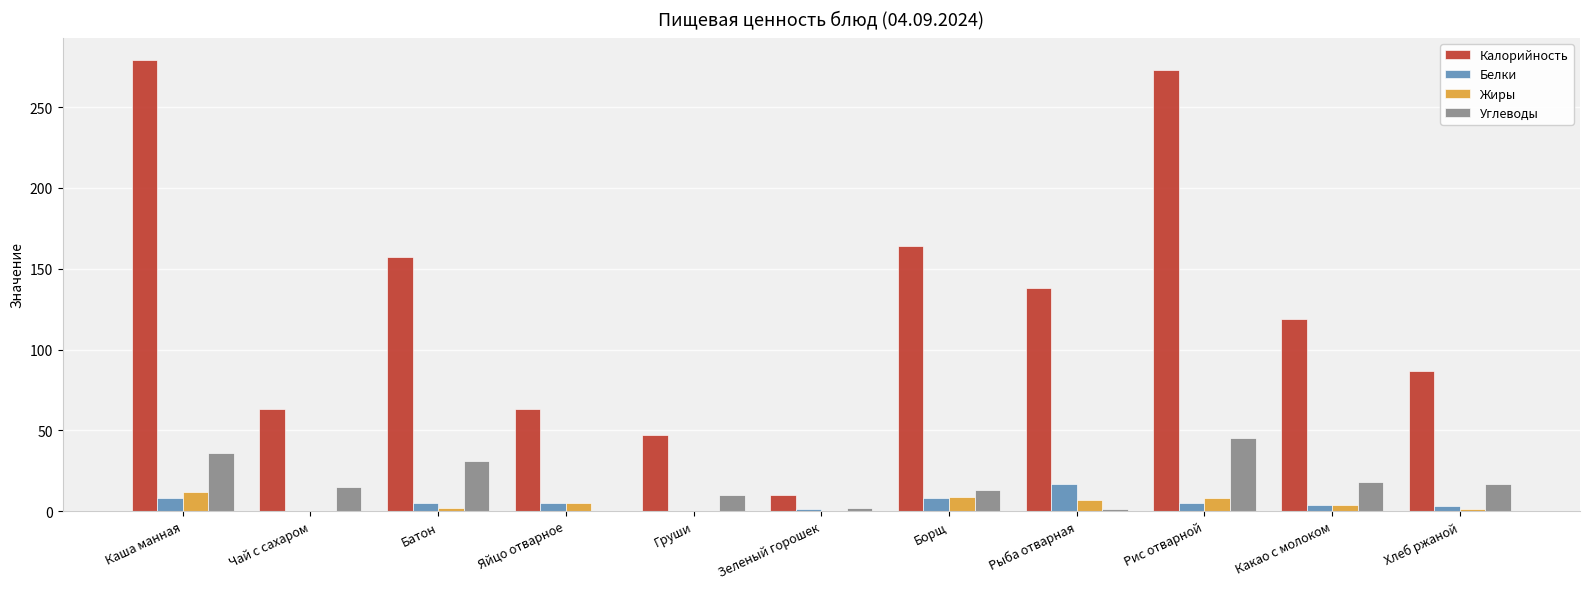

Is the value of Углеводы at Рис отварной greater than the value of Белки at Груши?

Yes